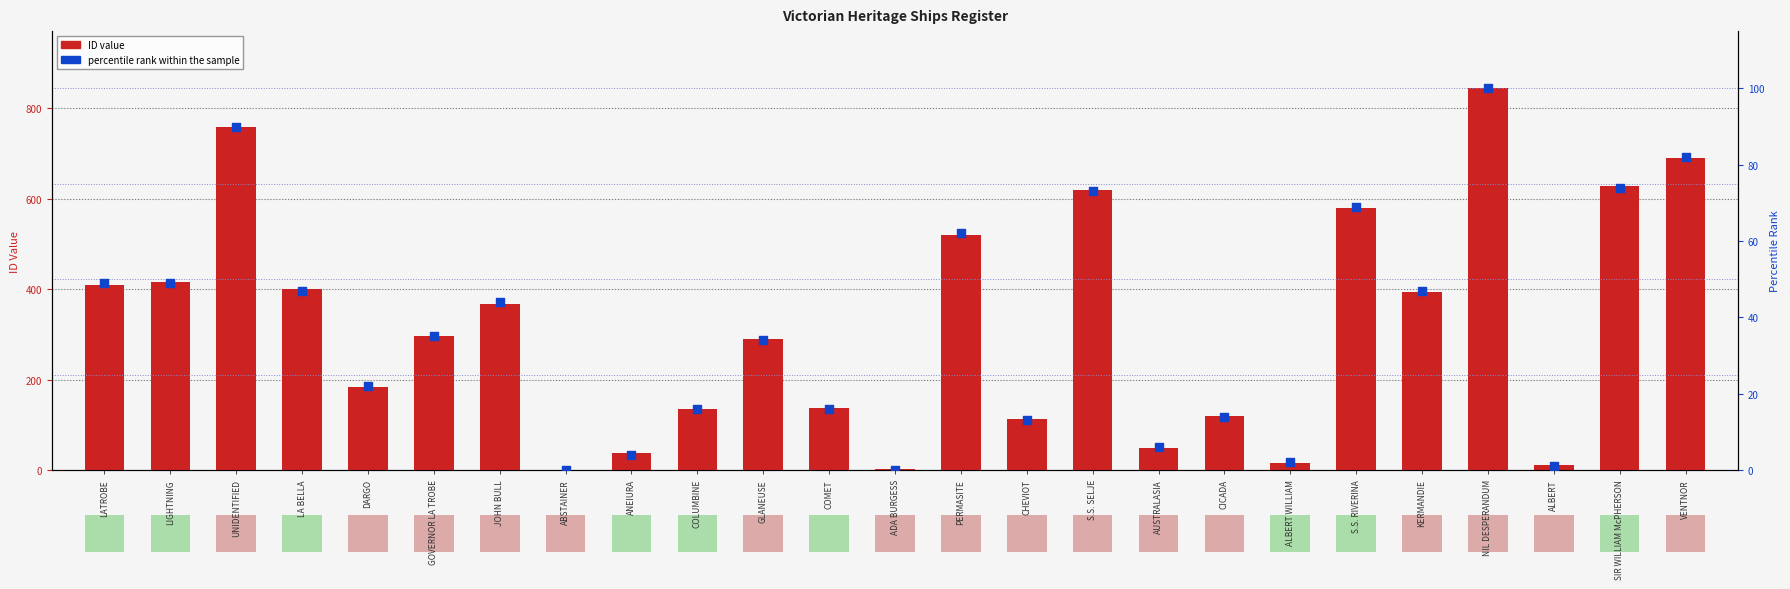

What are all the series names shown in the legend?

ID value, percentile rank within the sample